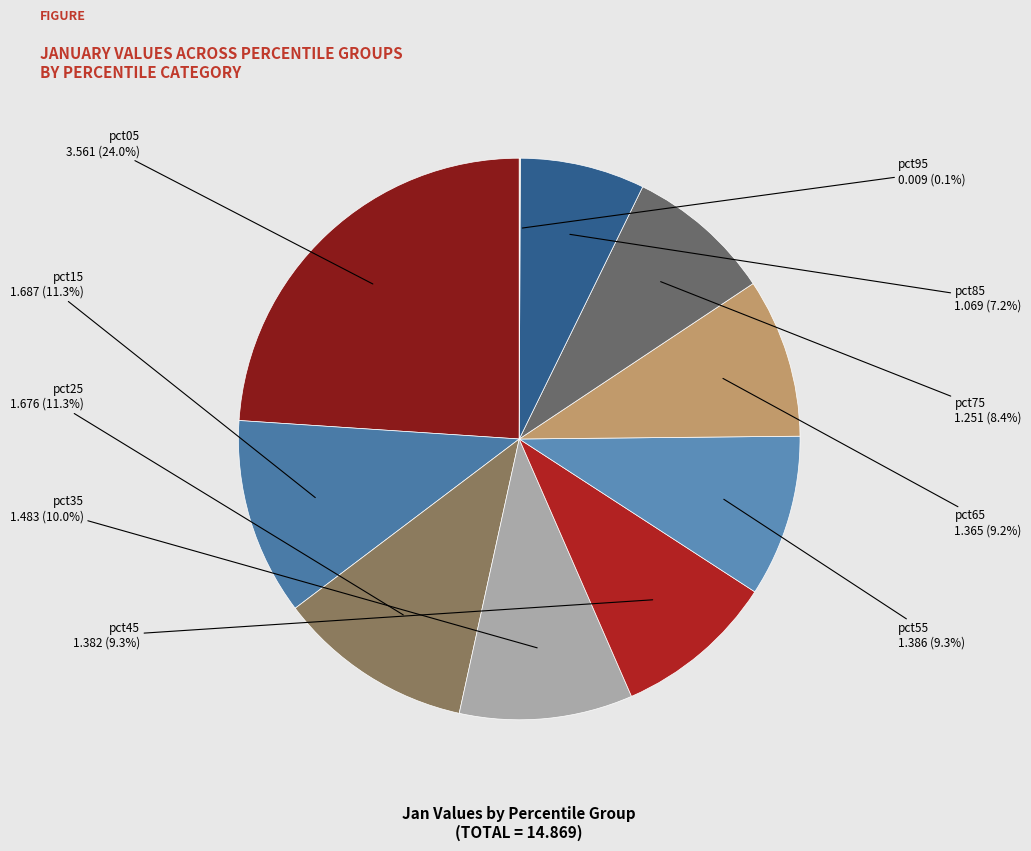

How much of the chart is everything except pct15?

88.7%